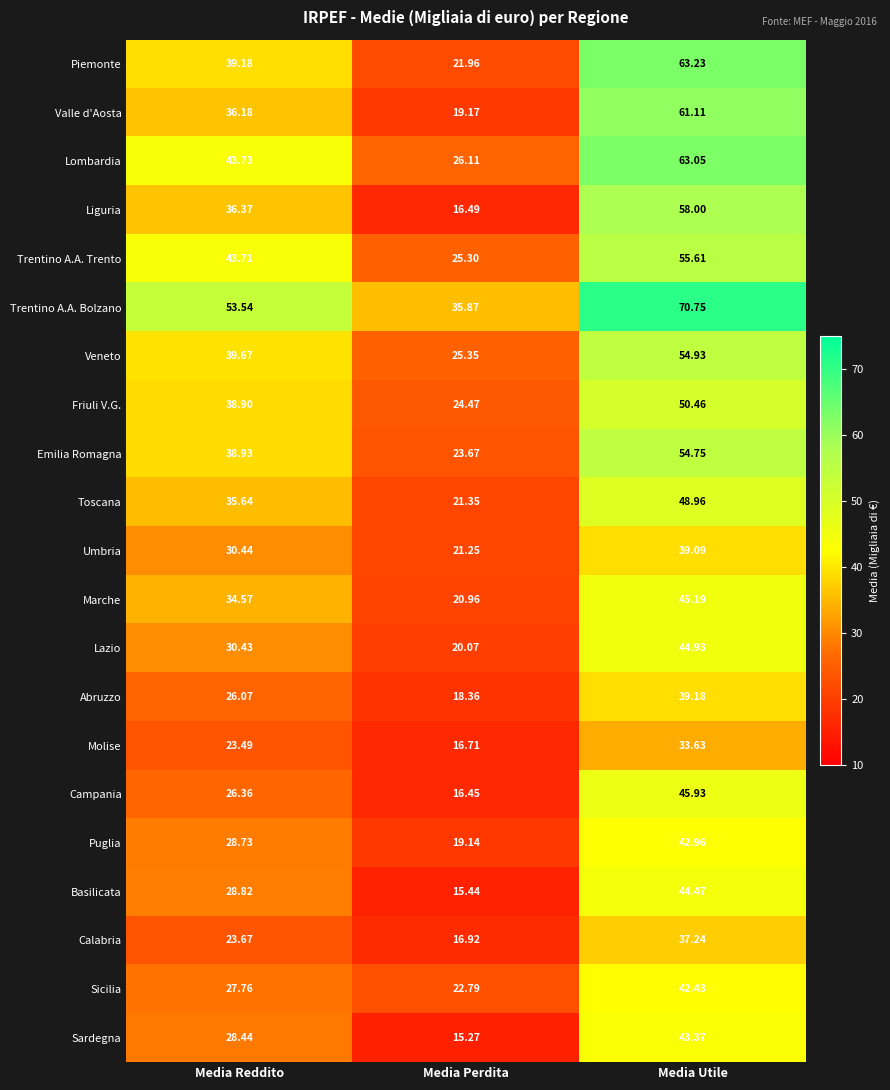

List the series in order of their peak value, lowest first.

Molise, Calabria, Umbria, Abruzzo, Sicilia, Puglia, Sardegna, Basilicata, Lazio, Marche, Campania, Toscana, Friuli V.G., Emilia Romagna, Veneto, Trentino A.A. Trento, Liguria, Valle d'Aosta, Lombardia, Piemonte, Trentino A.A. Bolzano